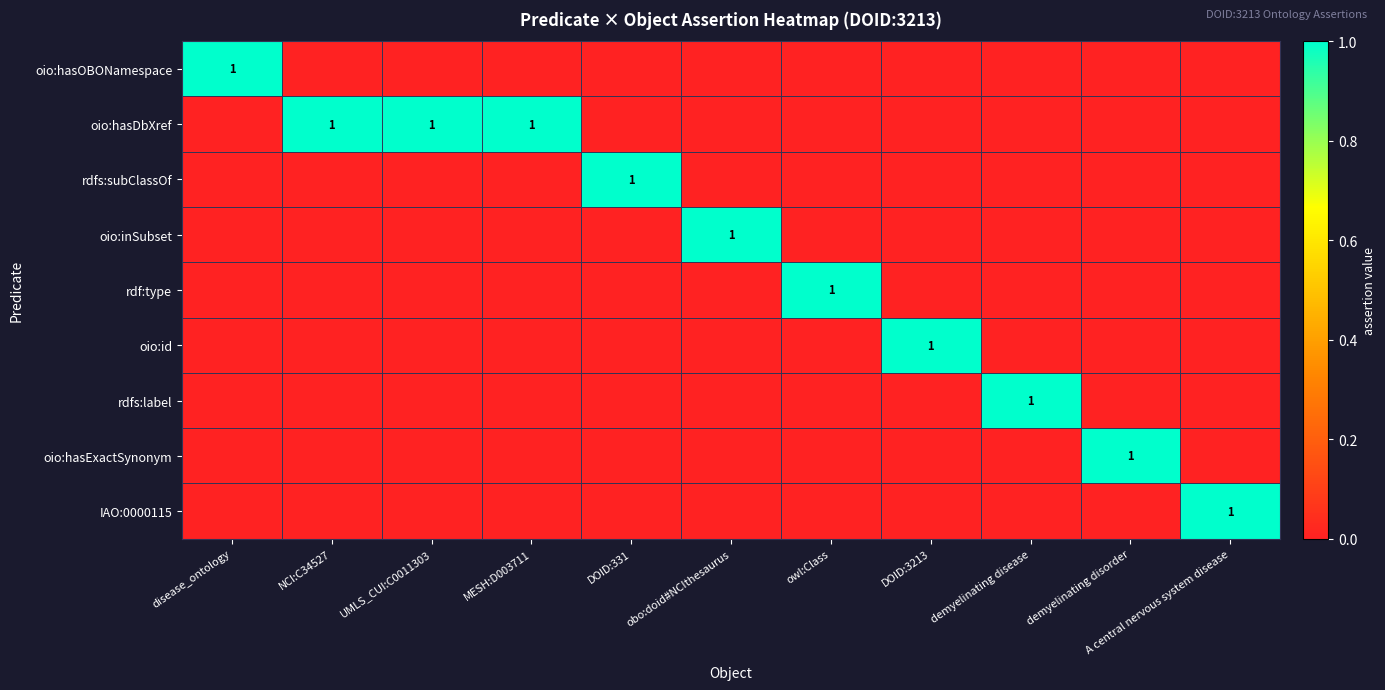

Is it true that rdfs:subClassOf equals 0 at DOID:331?

False